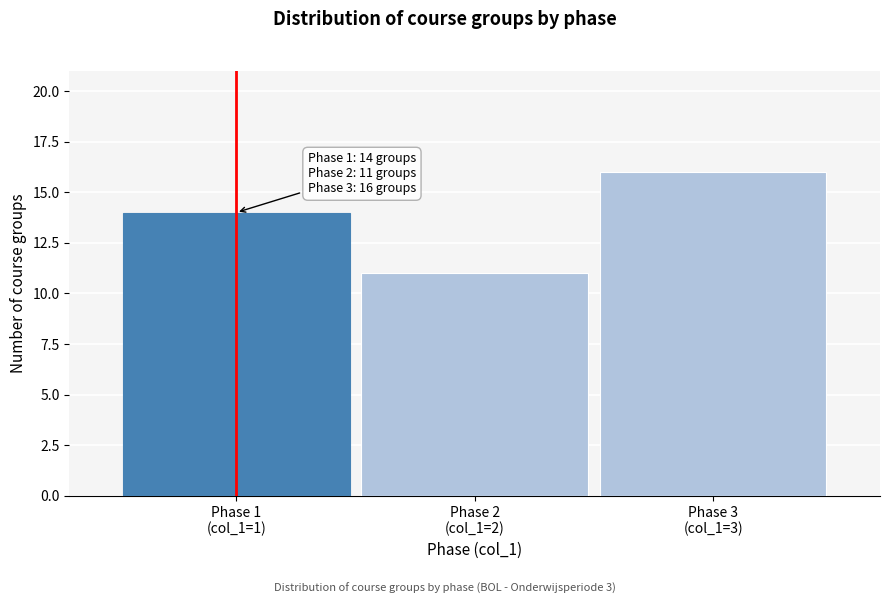

Reading left to right, list all the values displayed in this chart.

14	11	16